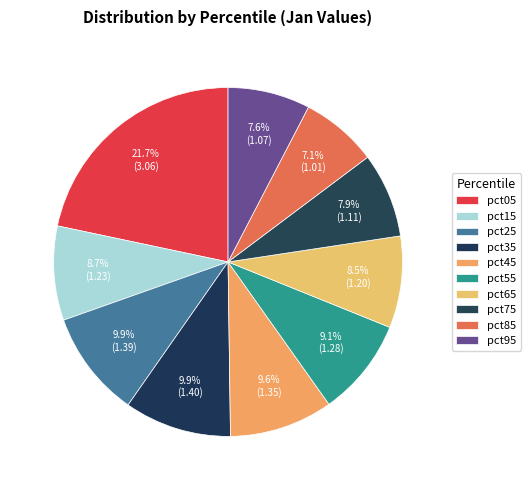

Is pct95 the majority of the pie?

No